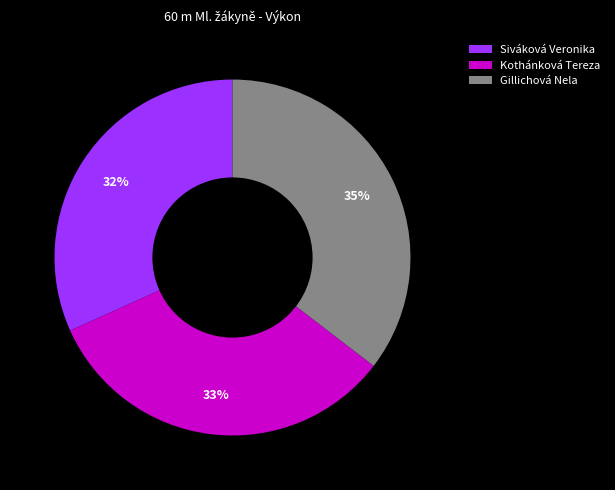

Do Kothánková Tereza and Siváková Veronika together represent more than half of the pie?

Yes